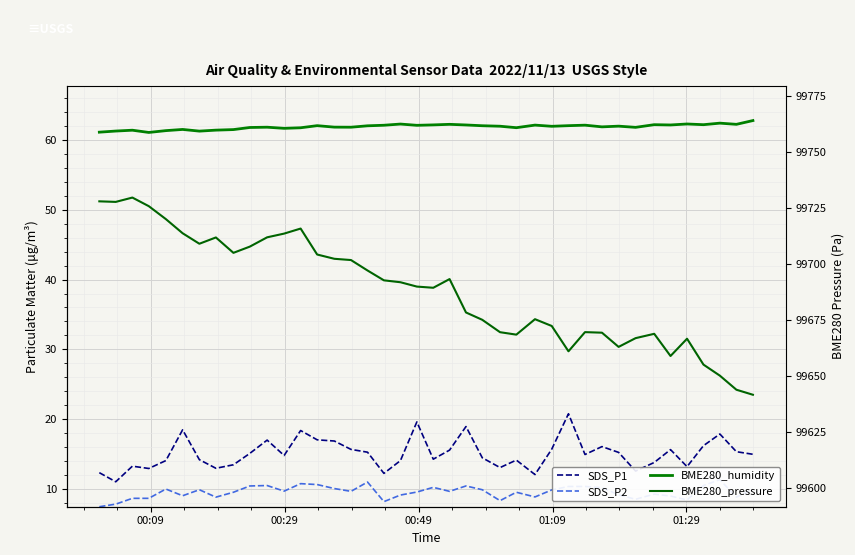

What are all the series names shown in the legend?

SDS_P1, SDS_P2, BME280_humidity, BME280_pressure